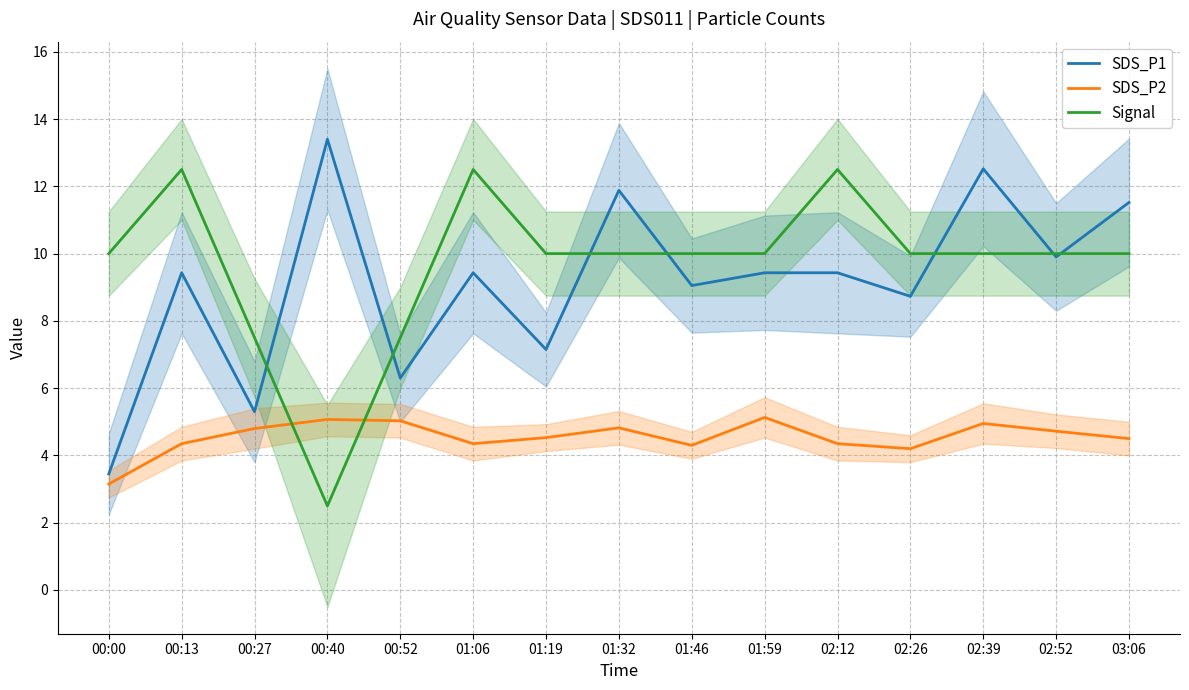

How many interior local peaks does the SDS_P1 series have?

5